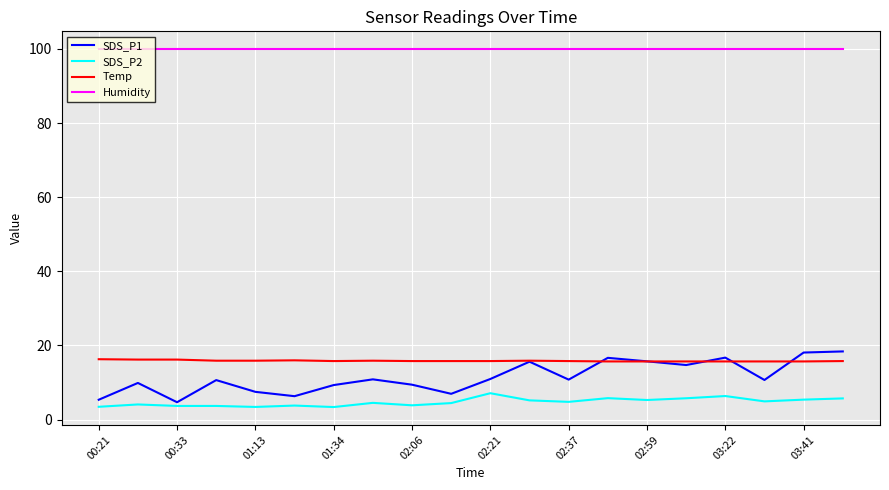

What is the minimum value shown in the chart?

3.4